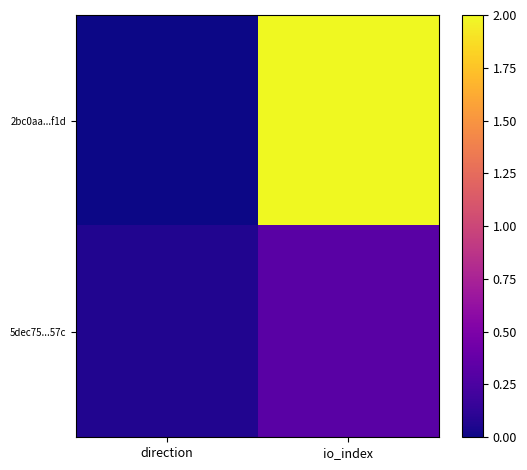

Which series has the widest spread of values?

2bc0aa...f1d